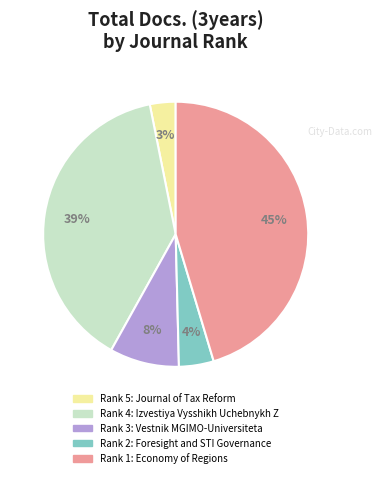

To the nearest percent, what is the difference between the largest and smallest slice percentages?

42%